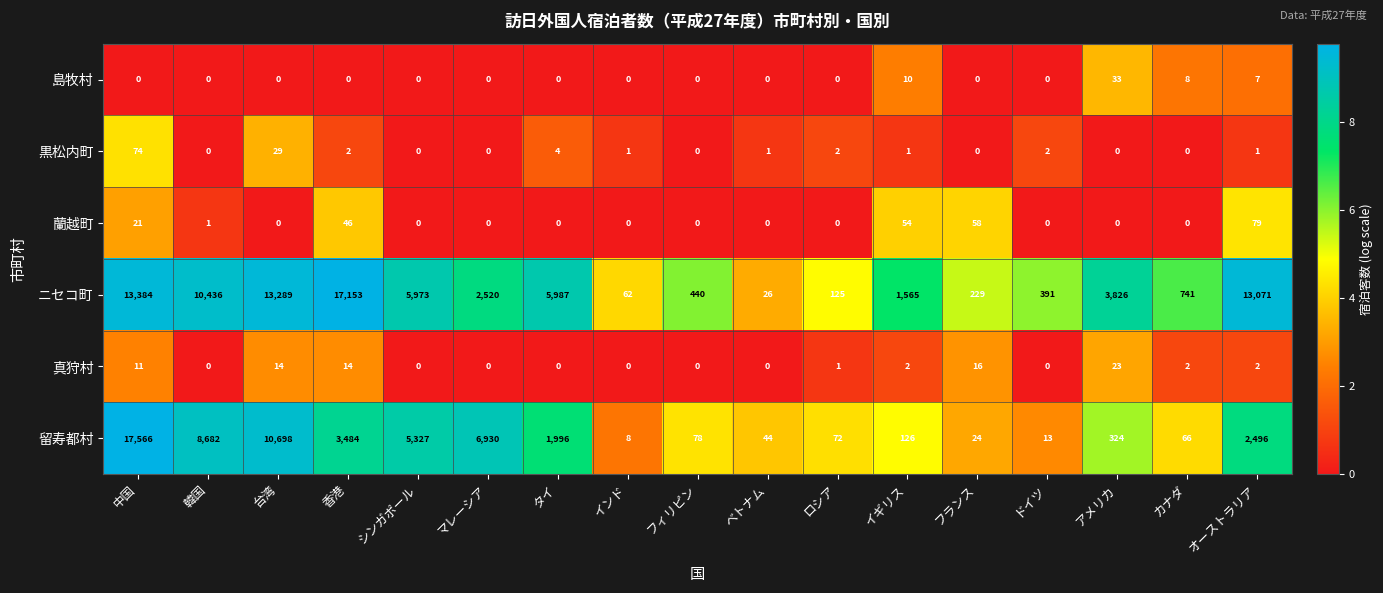

What is the difference between the maximum and second lowest values in the 島牧村 series?

33